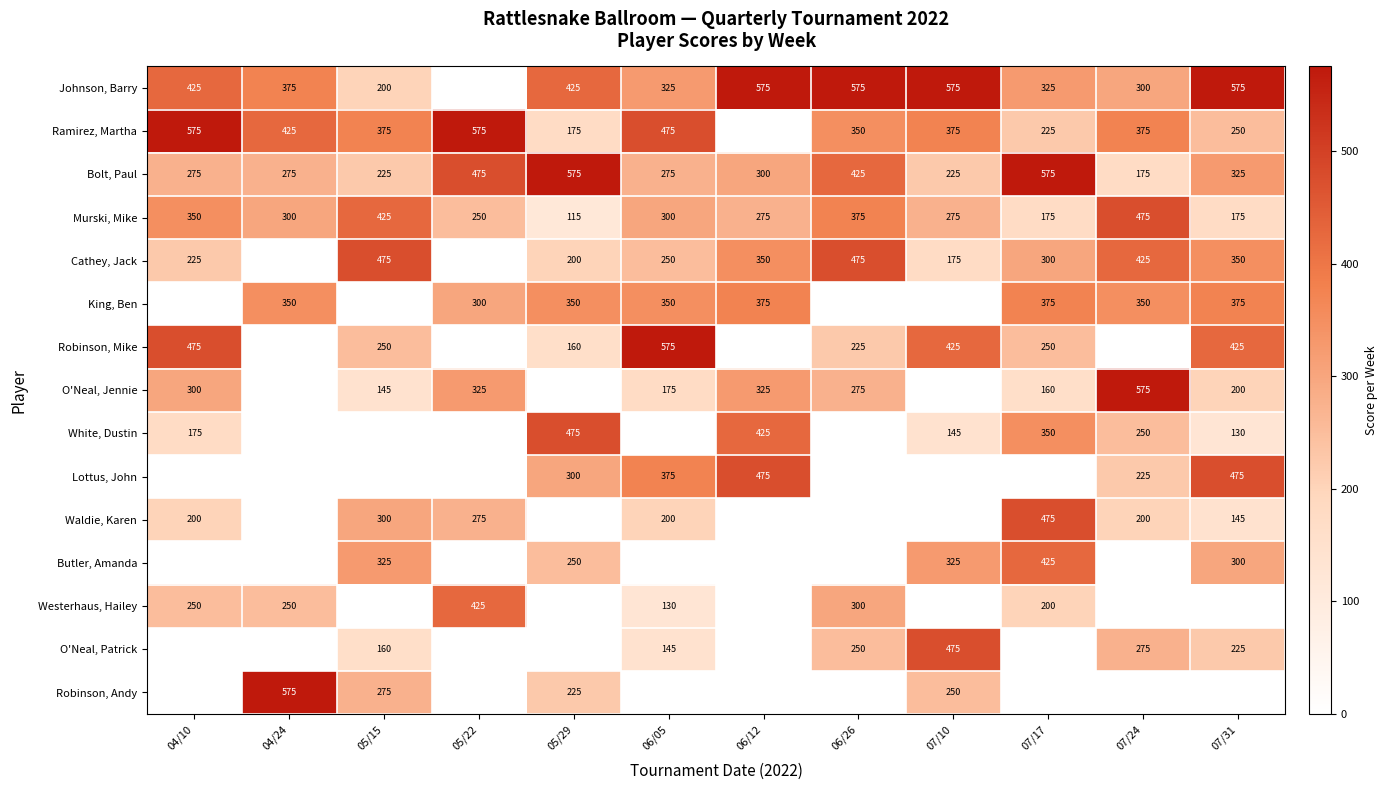

What is the greatest value displayed?

575.0